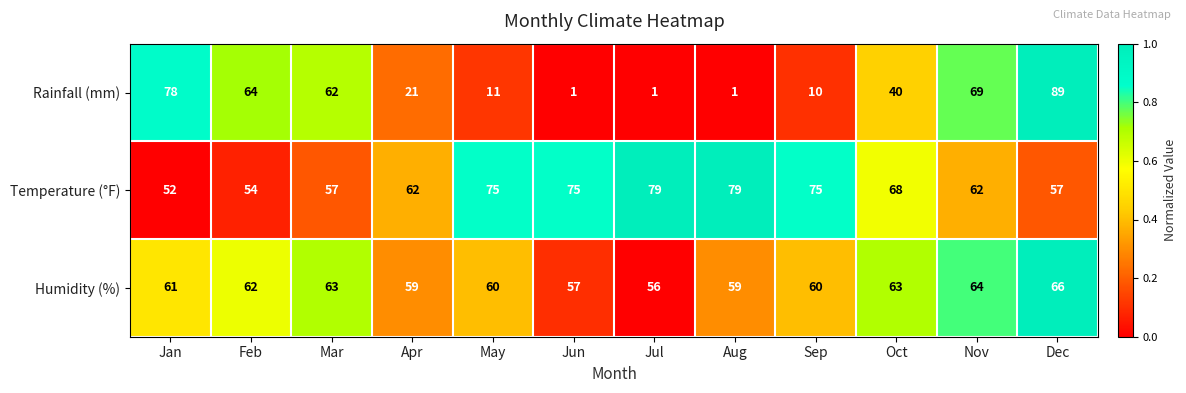

At which category is the sum across all series the highest?

Dec